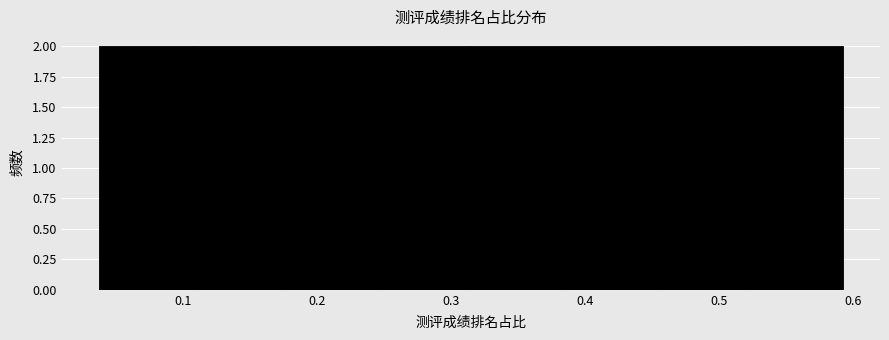

Reading left to right, list every bar in this chart as the range it spans on the x-axis followed by its height. Neither the bar edges nor the heights are printed on the chart, so give them approximately, as read against the axes.

0.04 to 0.11: 2
0.11 to 0.18: 2
0.18 to 0.25: 2
0.25 to 0.31: 2
0.31 to 0.38: 2
0.38 to 0.45: 2
0.45 to 0.52: 2
0.52 to 0.59: 2